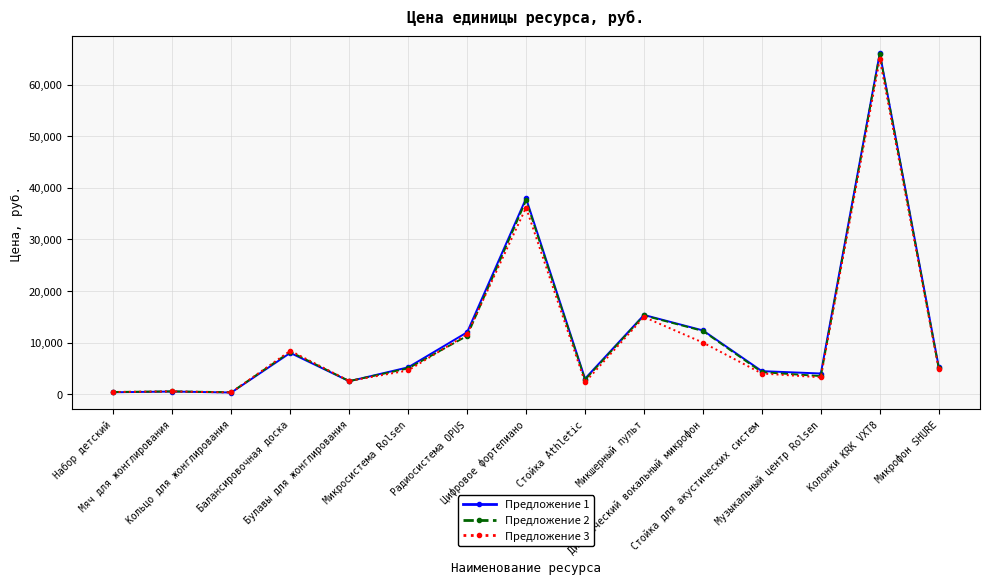

What is the label of the 8th point from the right?

Цифровое фортепиано